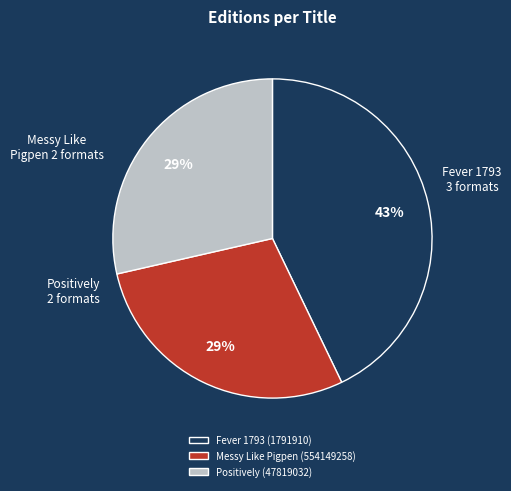

To the nearest percent, what is the combined percentage of Messy Like Pigpen (554149258) and Fever 1793 (1791910)?

71%